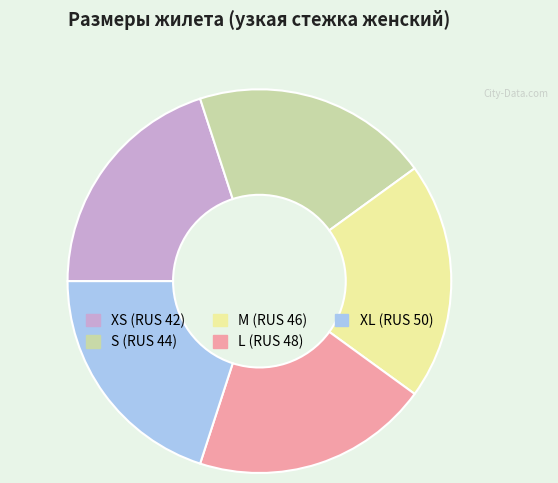

How many slices are in this pie chart?

5